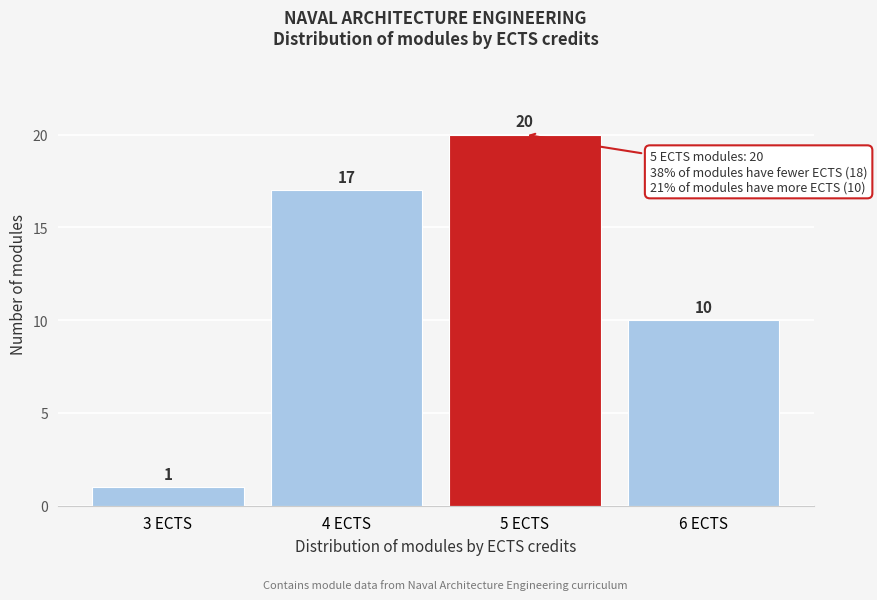

Reading right to left, what are all the values shown in this chart?

6 ECTS=10	5 ECTS=20	4 ECTS=17	3 ECTS=1